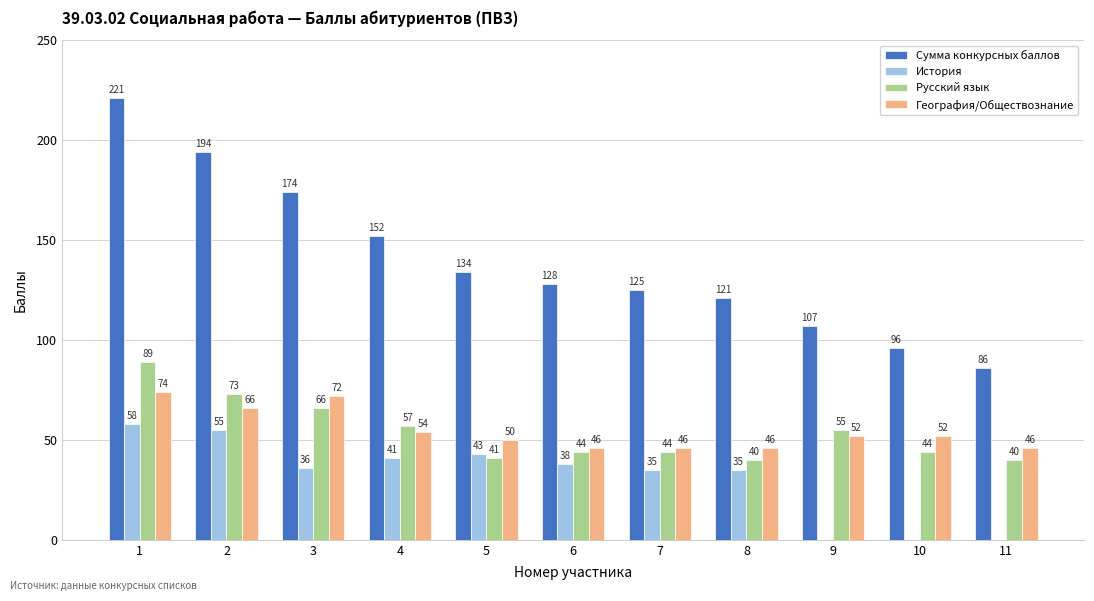

Which series changed the most between 4 and 11?

Сумма конкурсных баллов